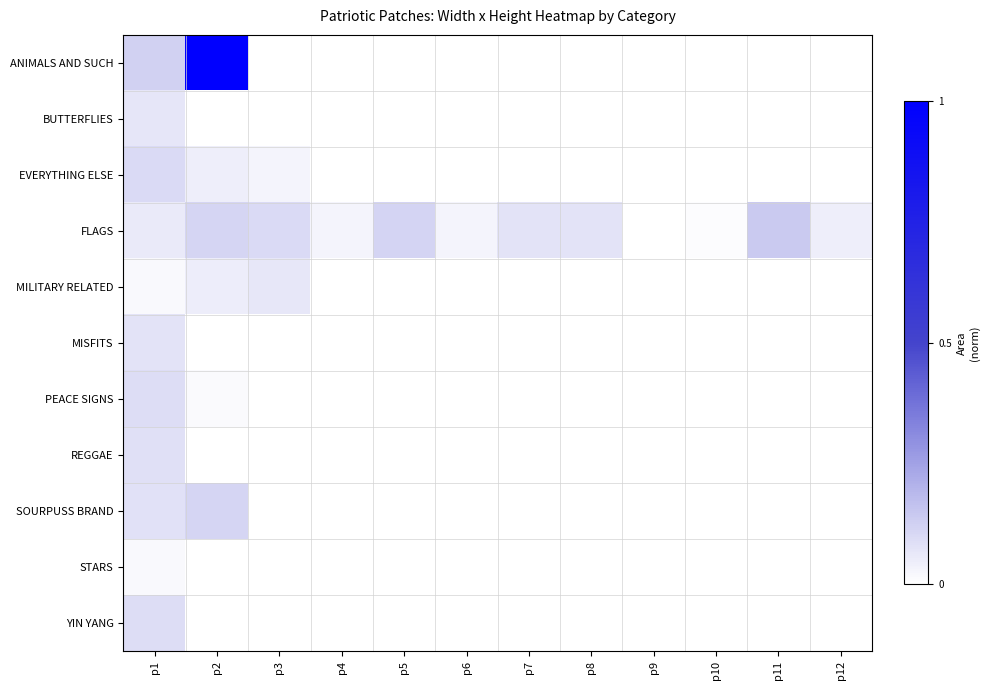

Which series has the largest total across all categories?

FLAGS